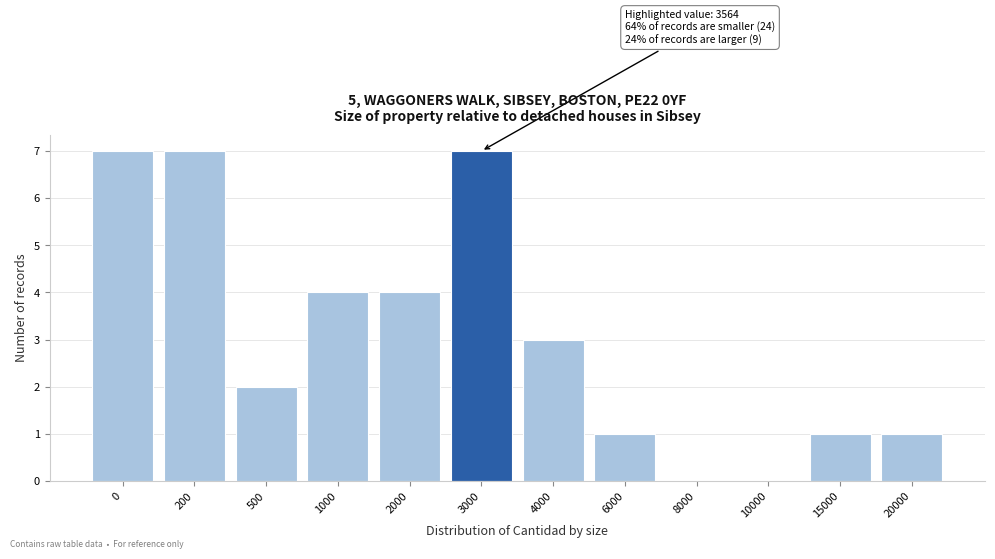

Reading left to right, transcribe all the data shown in this chart.

0=7	200=7	500=2	1000=4	2000=4	3000=7	4000=3	6000=1	8000=0	10000=0	15000=1	20000=1